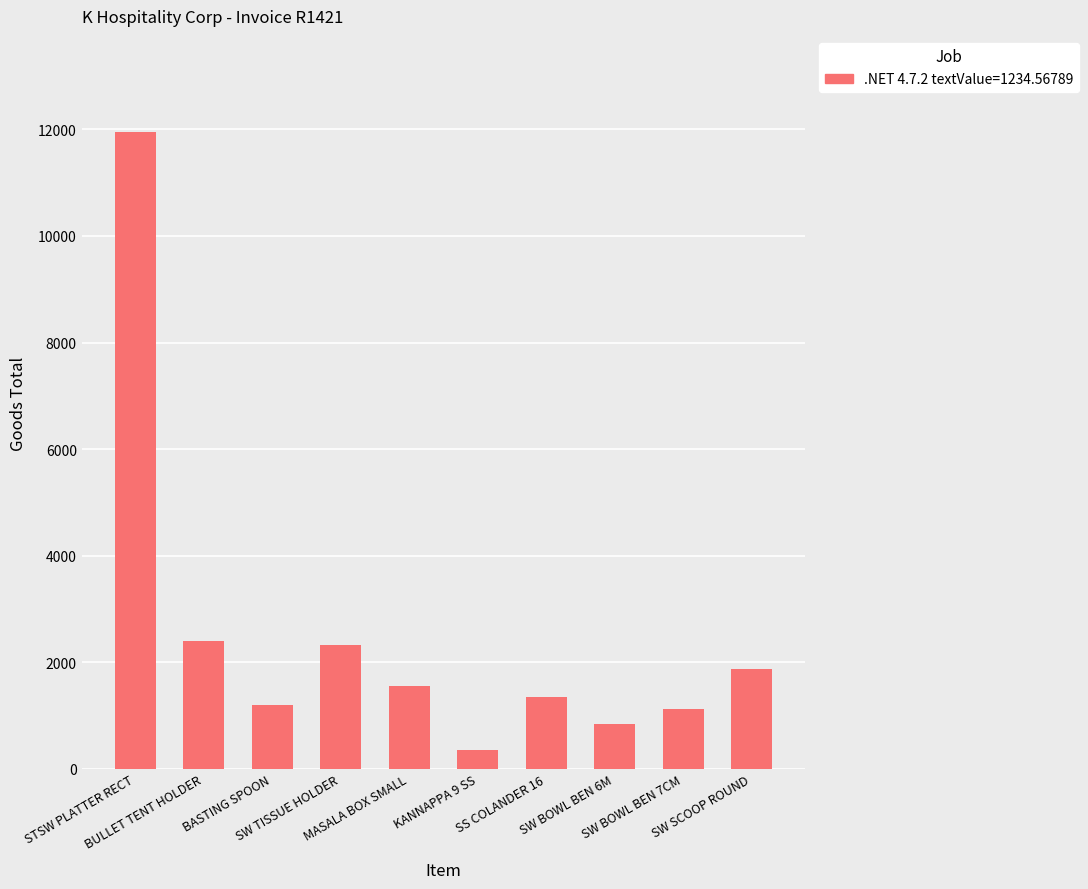

What is the value of the 3rd bar from the left?

1200